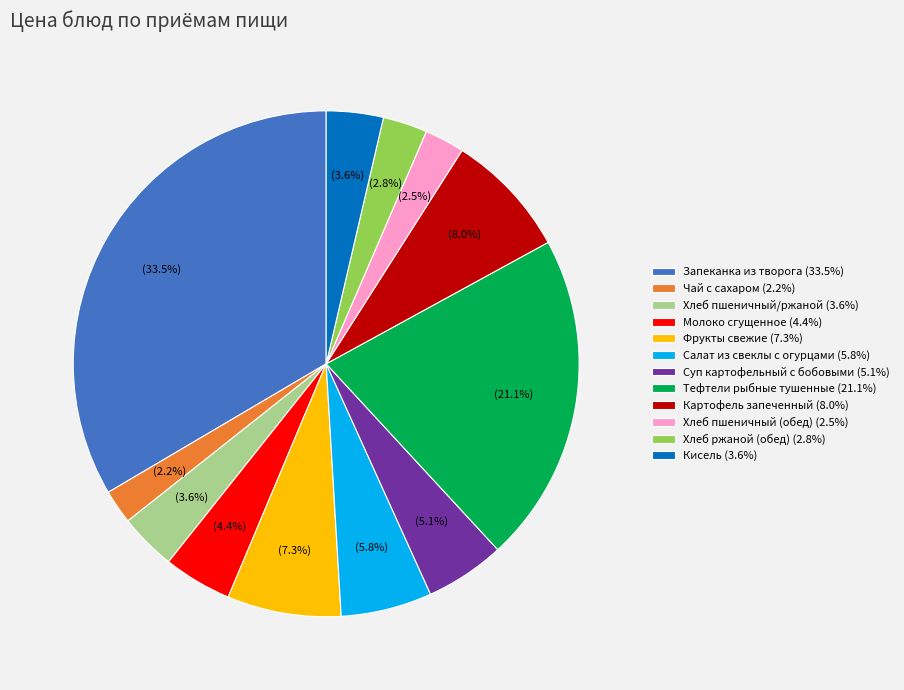

What is the ratio of the value at Суп картофельный с бобовыми (5.1%) to the value at Хлеб пшеничный/ржаной (3.6%)?

1.4